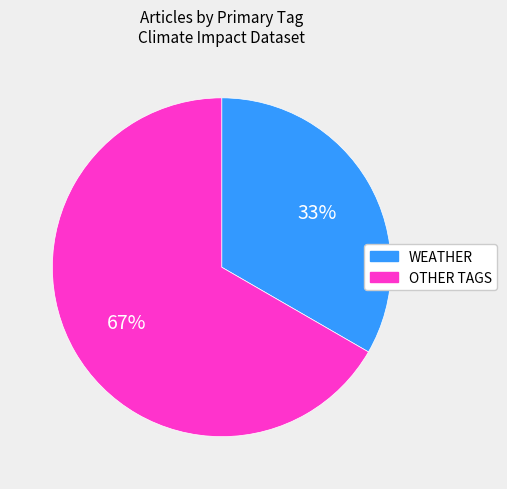

Is there a majority slice in this chart?

Yes